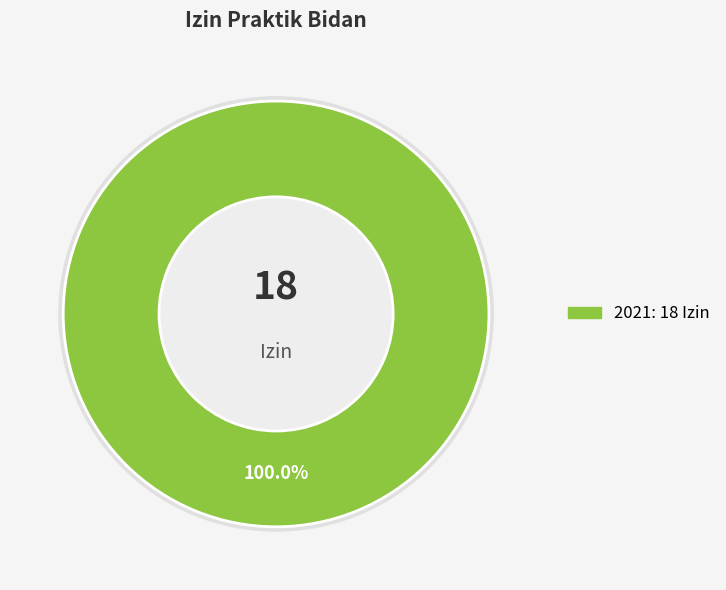

What is the largest slice in the pie chart?

2021